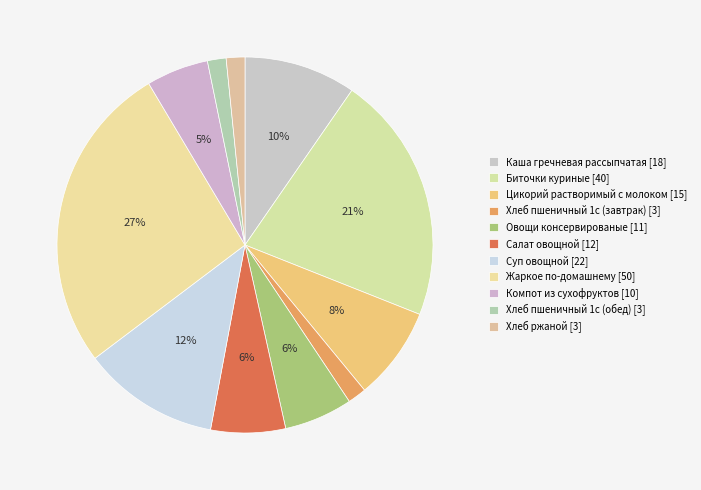

How many slices are in this pie chart?

11